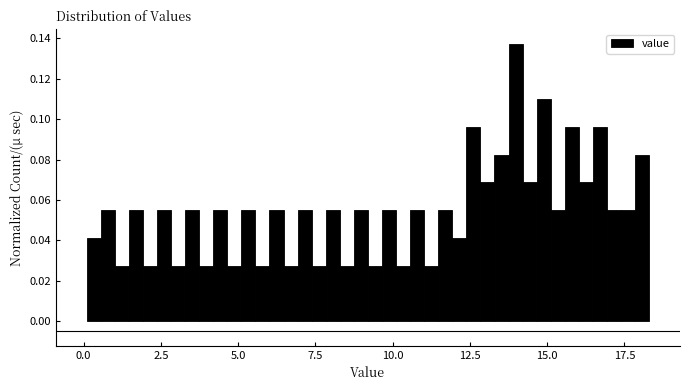

Around what value on the x-axis is the tallest bar? Give the approximate position of its centre, as read against the axis.

14.0